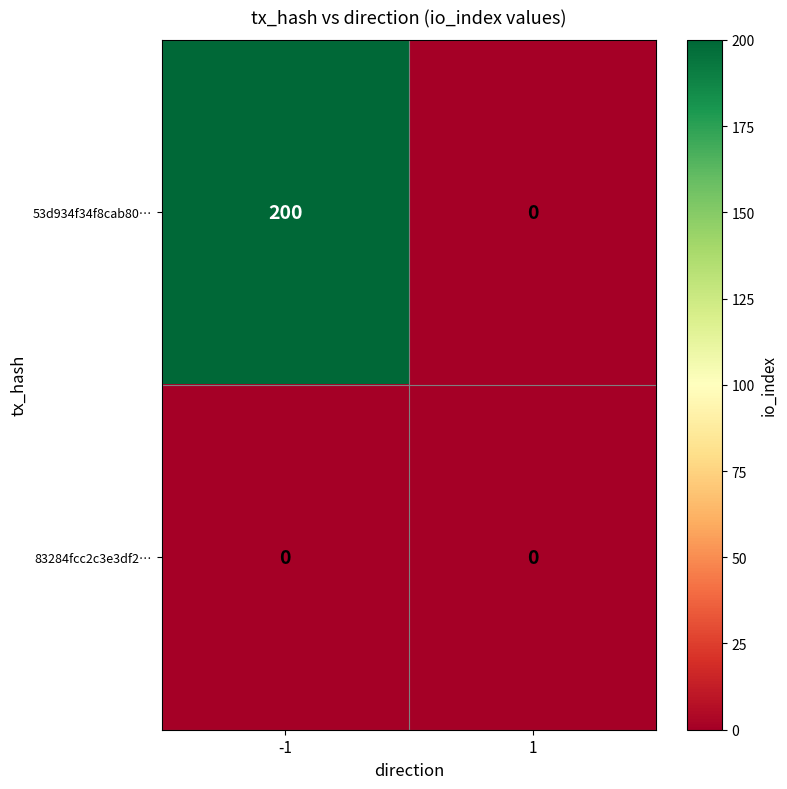

Between -1 and 1, which series saw the biggest shift?

53d934f34f8cab80…